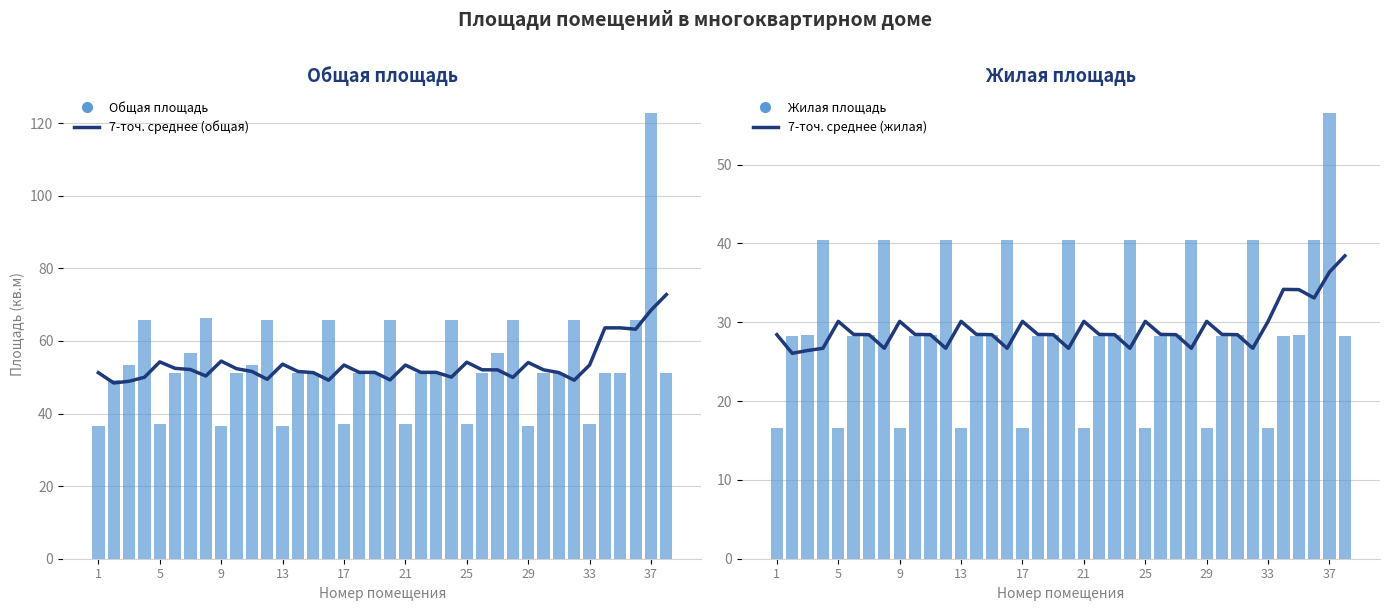

What is the sum of the 7-точ. среднее (жилая) values at 37 and 5?

66.5